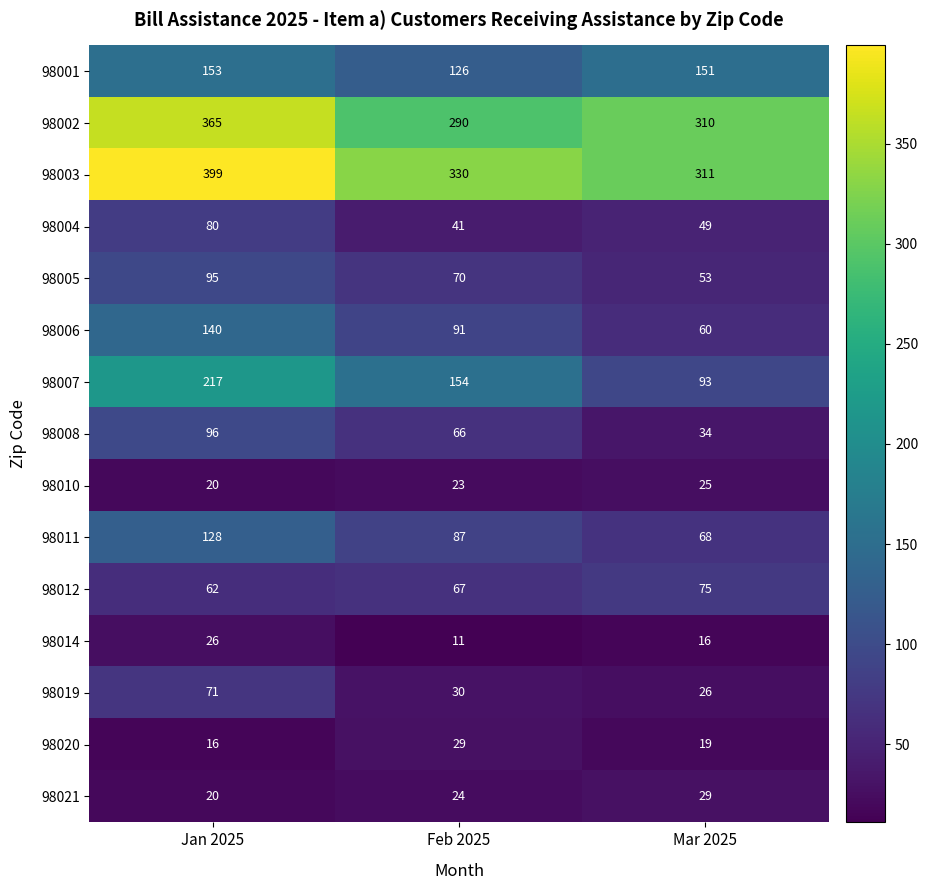

At which category does the chart reach its minimum across all series?

Feb 2025